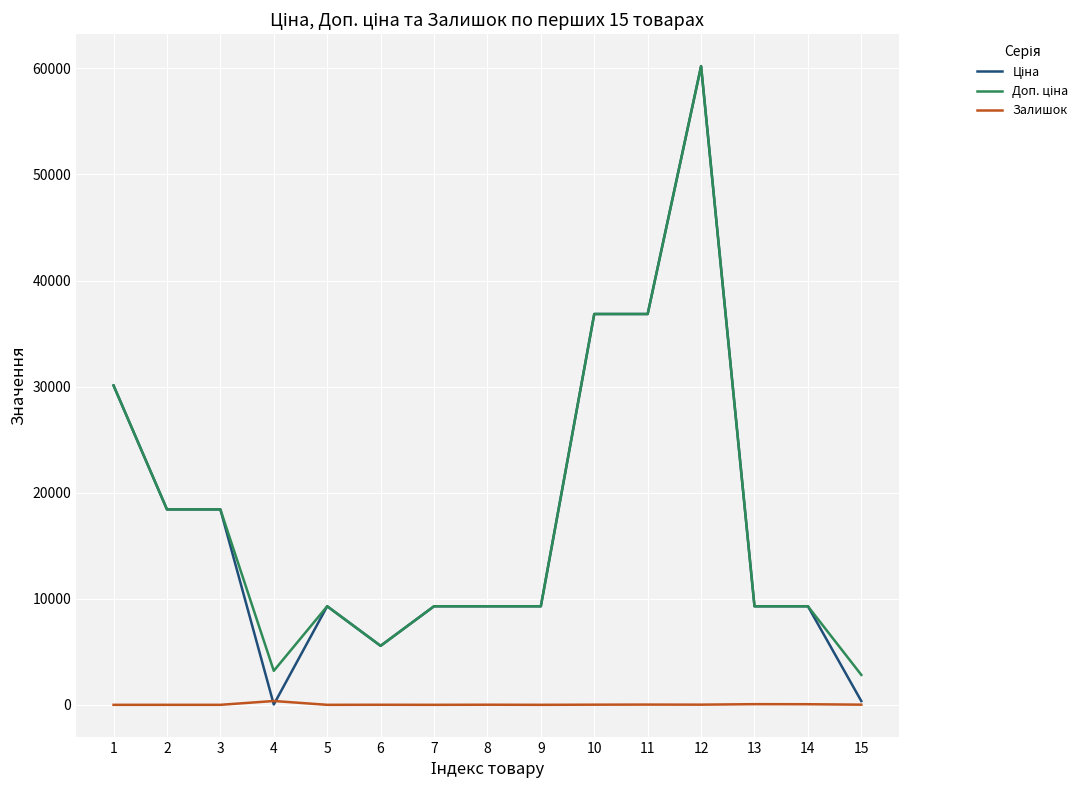

What is the total value across all series at 5?

18580.9